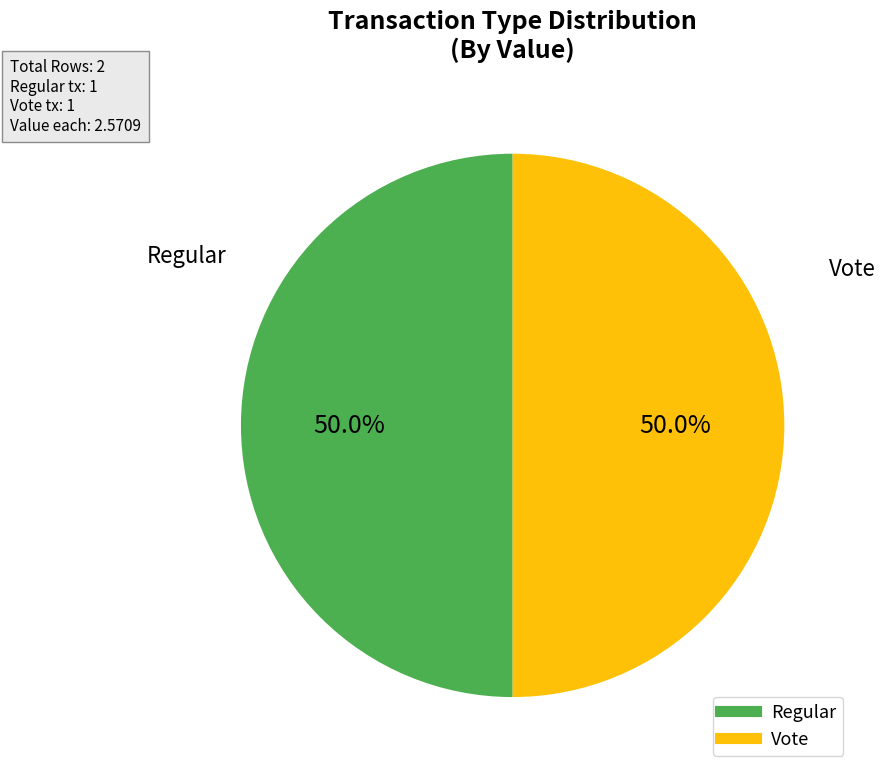

How many segments does this pie chart have?

2